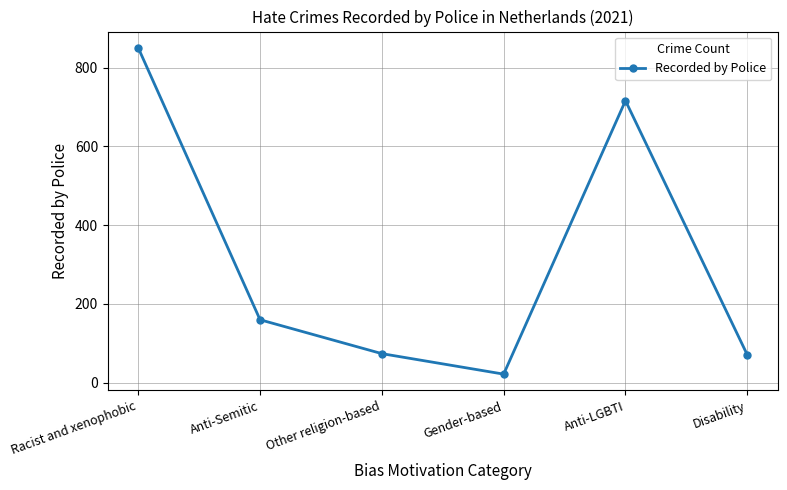

What is the value of the 6th point from the left?

71